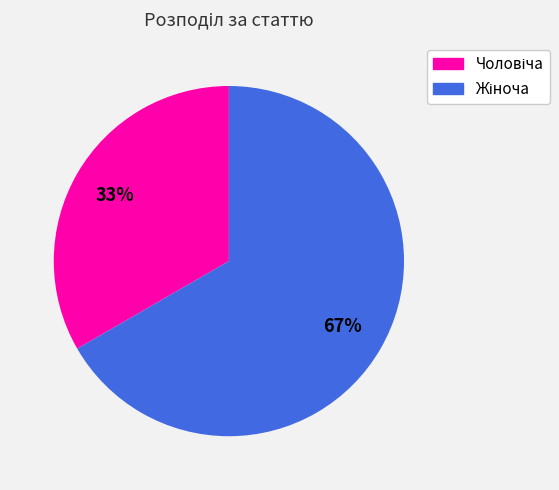

How many slices are in this pie chart?

2